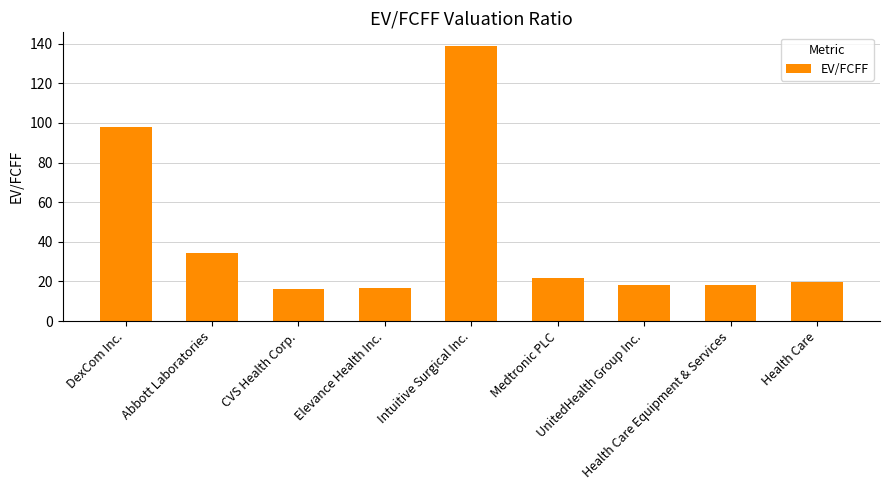

Which category has the highest value across all series?

Intuitive Surgical Inc.